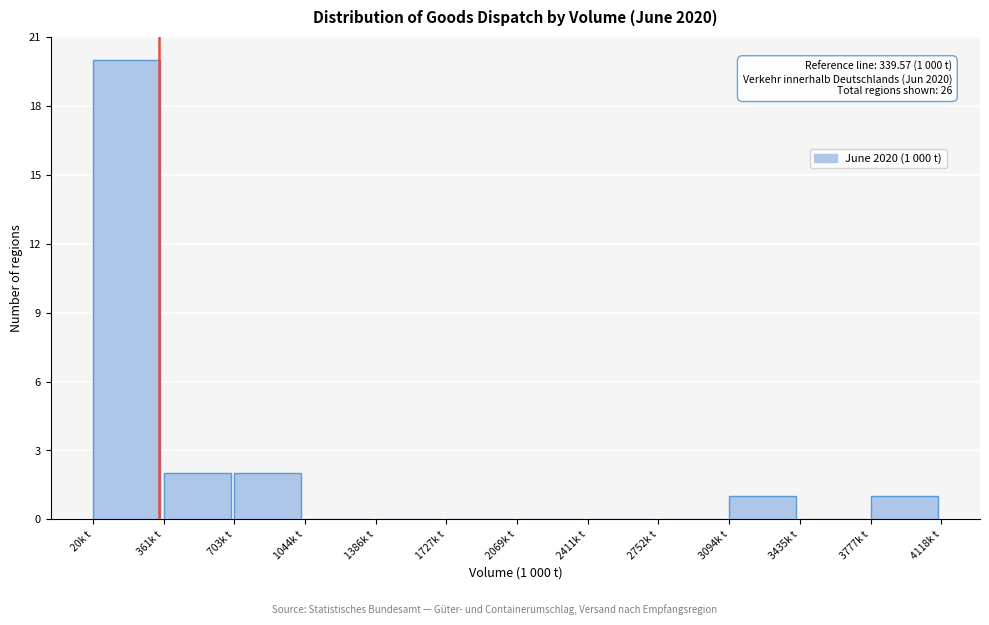

Which range on the x-axis has the tallest bar?

0 to 350